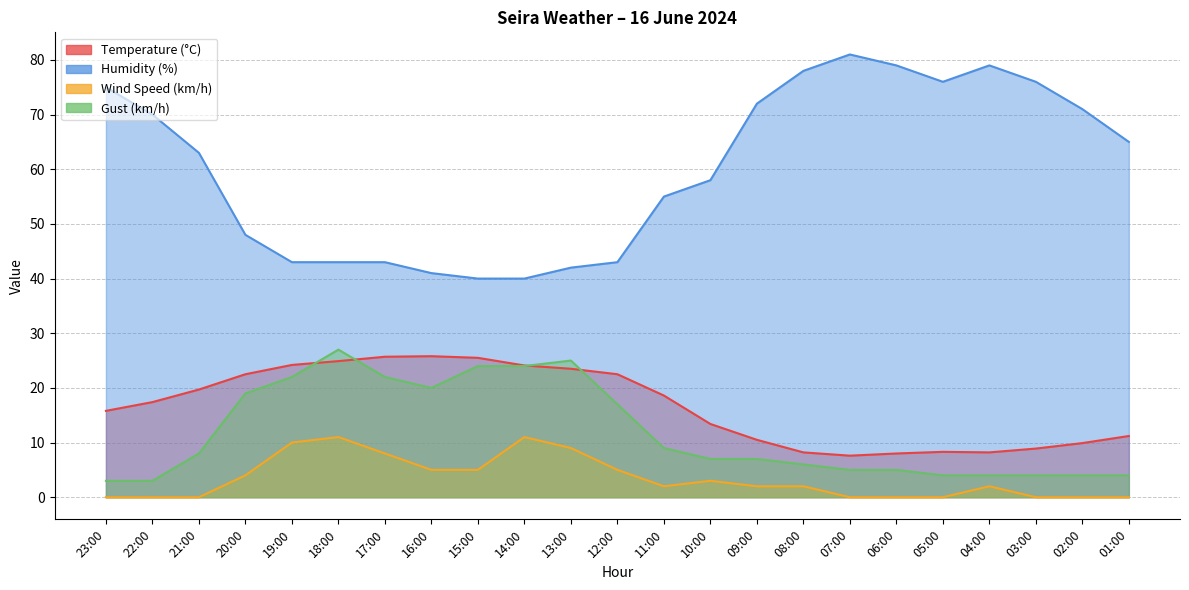

At which label does Wind Speed (km/h) first exceed 2?

20:00